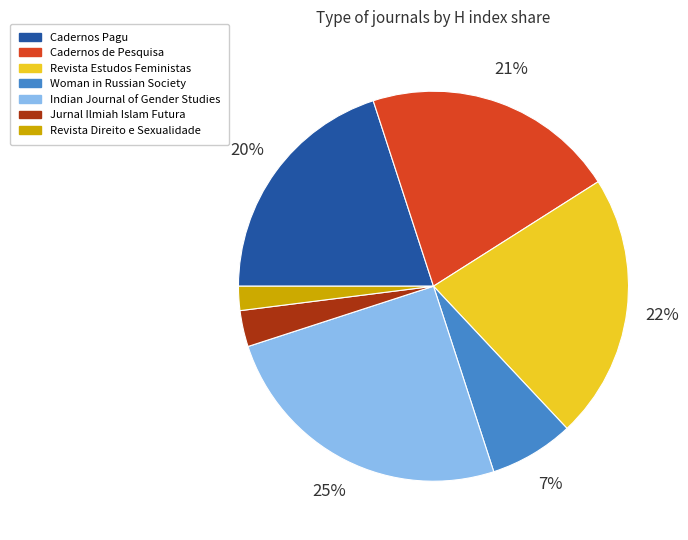

To the nearest percent, what percentage of the pie is Revista Direito e Sexualidade?

2%